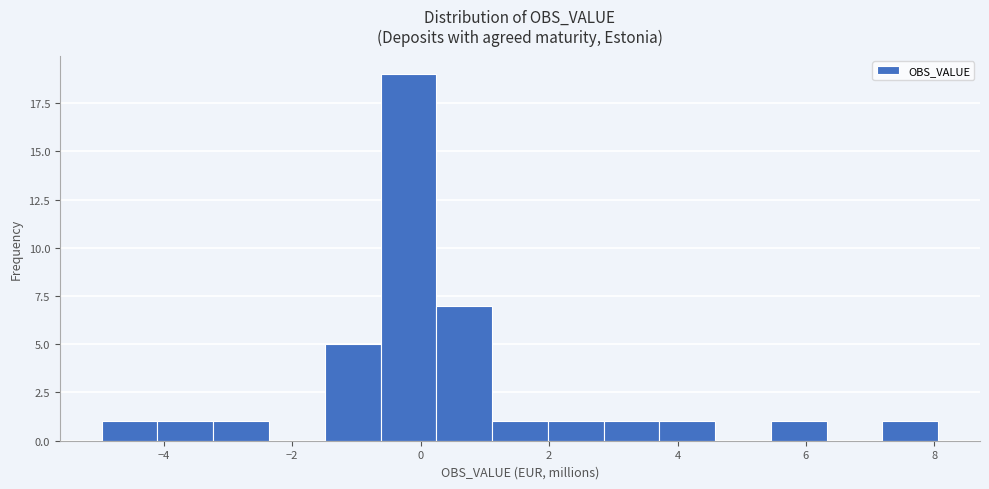

What is the height of the bar covering 0.2 to 1.2 on the x-axis? Neither the bar edges nor the heights are printed on the chart, so give them approximately, as read against the axes.

7